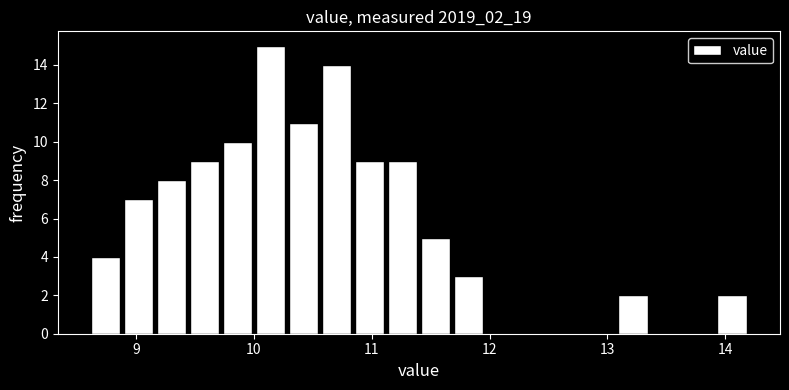

Around what value on the x-axis is the tallest bar? Give the approximate position of its centre, as read against the axis.

10.1